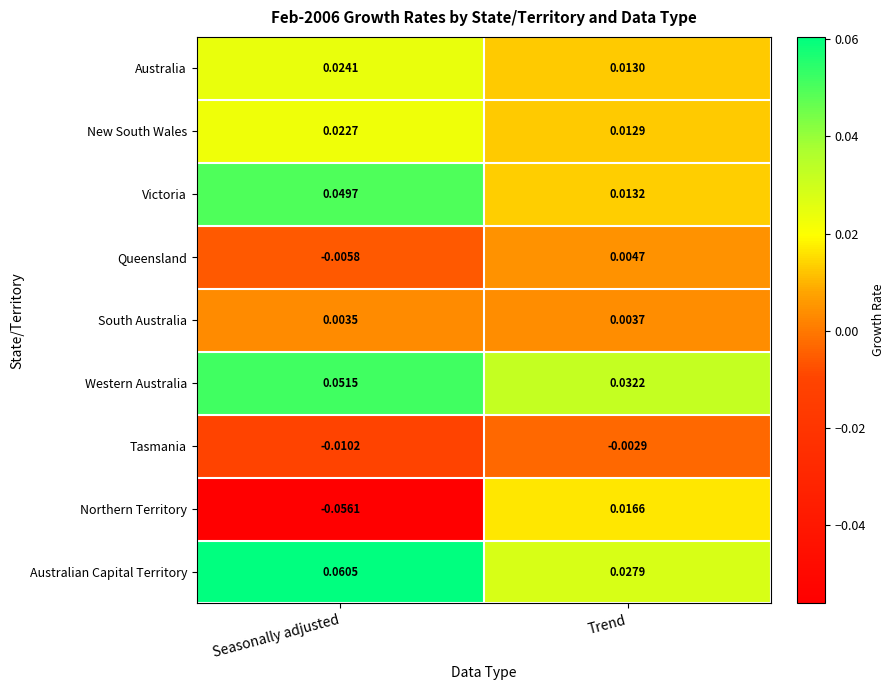

Which series has the largest total across all categories?

Australian Capital Territory